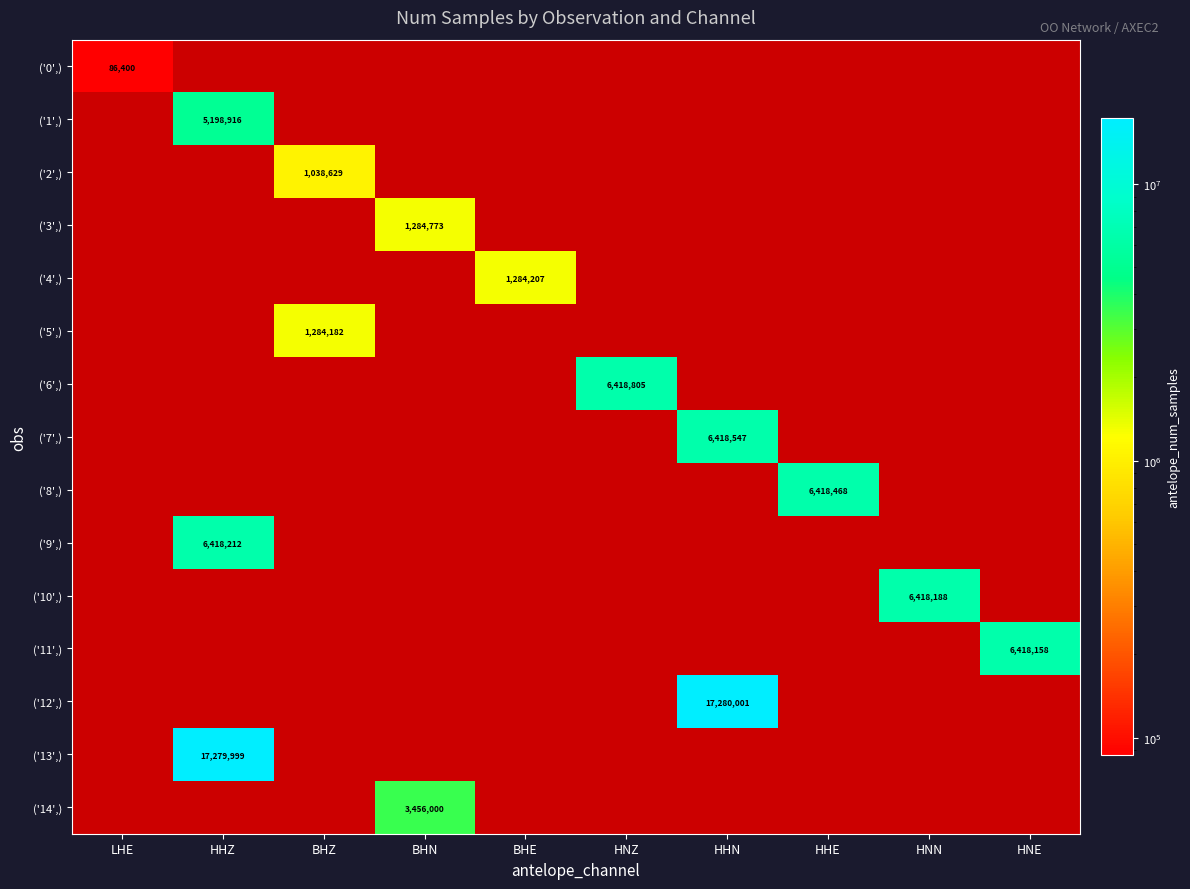

Count the number of data series in this chart.

15